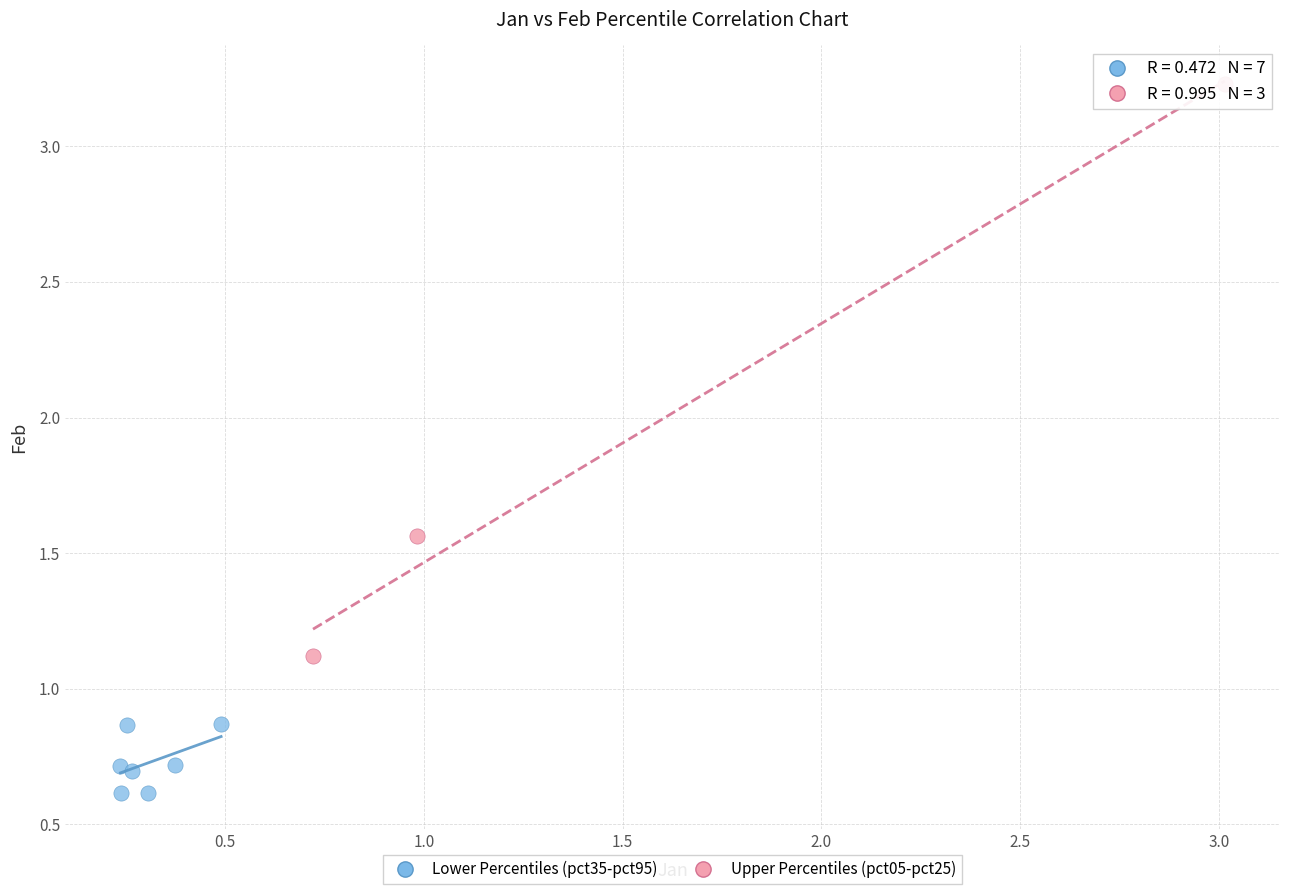

Which series reaches the maximum Y coordinate?

Upper Percentiles (pct05-pct25)